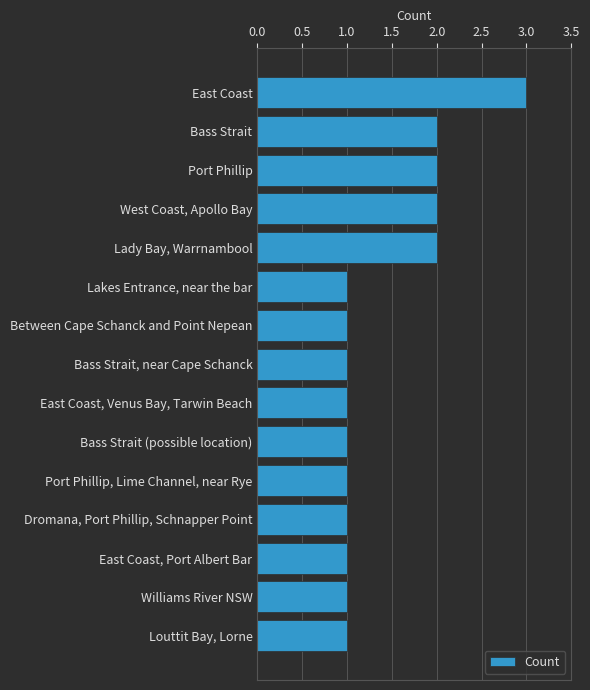

Is it true that the value at Lady Bay, Warrnambool is 1?

False